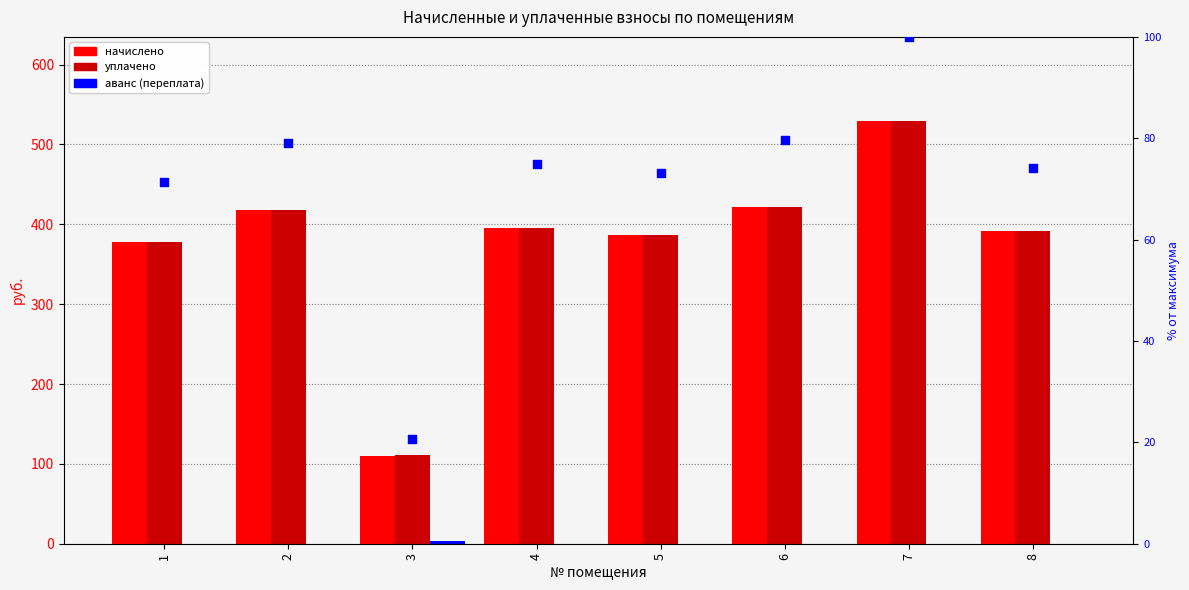

Which series has the largest Y range (max minus min)?

начислено